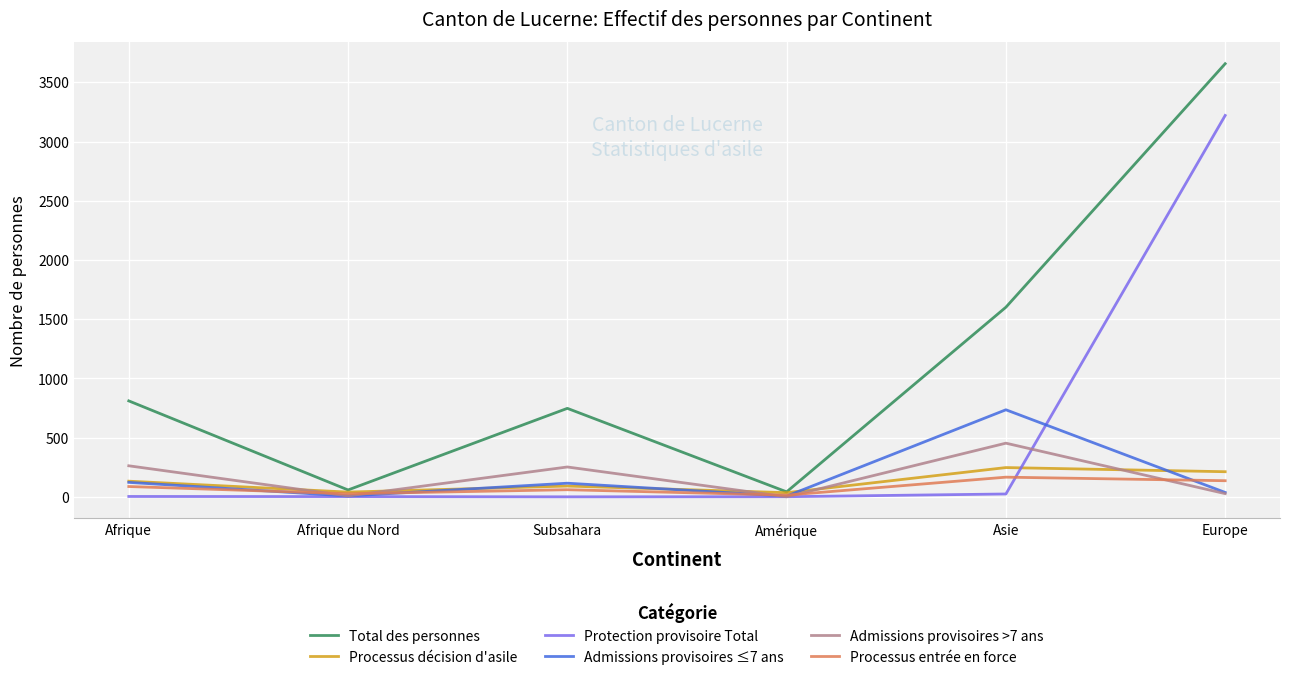

True or false: Total des personnes and Admissions provisoires ≤7 ans intersect in this chart.

False